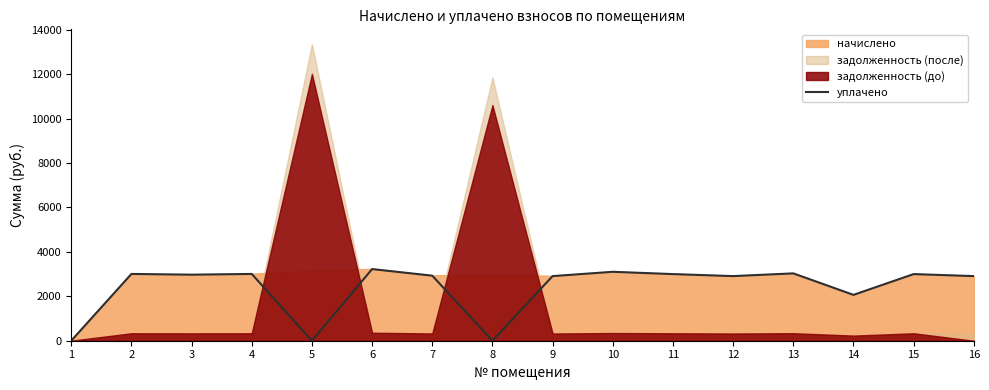

Reading left to right, what are all the values shown in this chart?

1=0.0	2=3005.7	3=2973.4	4=3005.7	5=0.0	6=3225.0	7=2928.3	8=0.0	9=2908.9	10=3102.4	11=2999.2	12=2908.9	13=3031.5	14=2064.0	15=2999.2	16=2908.9